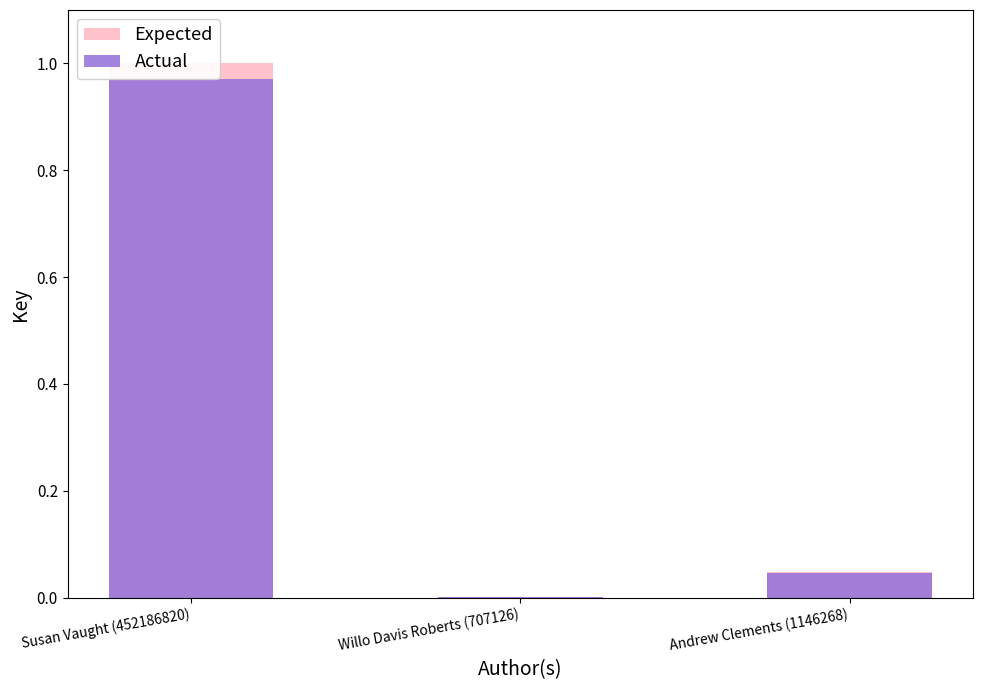

Which series has the widest spread of values?

Expected